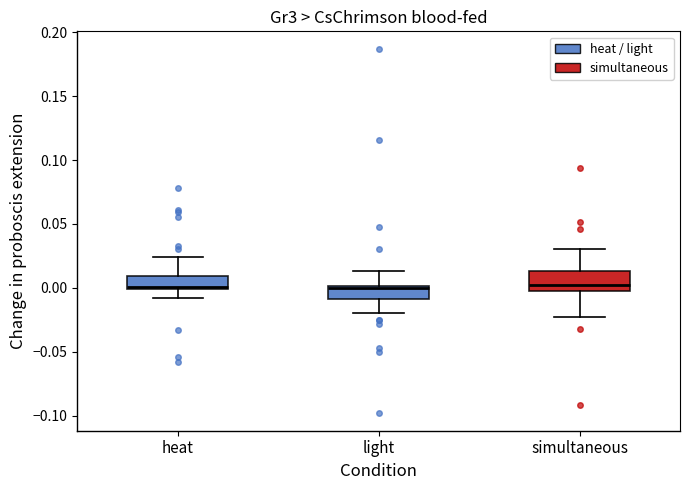

Reading left to right, transcribe this box plot: for each box, give where its median line is, the range the box spans, and where its two whiskers end, as read against the y-axis. The values are not printed on the chart, so give them approximately, as read against the axis.

heat: median 0.000 (just above the box's lower edge), box 0.000 to 0.010, whiskers -0.010 to 0.025
light: median 0.000 (just below the box's upper edge), box -0.010 to 0.000, whiskers -0.020 to 0.015
simultaneous: median 0.000 (just above the box's lower edge), box 0.000 to 0.015, whiskers -0.025 to 0.030